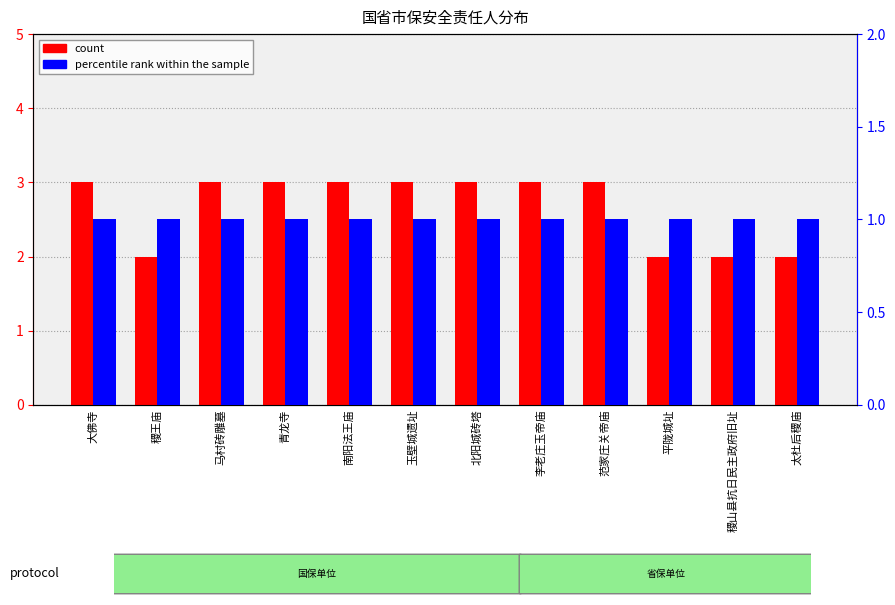

What is the average value of the count series?

3